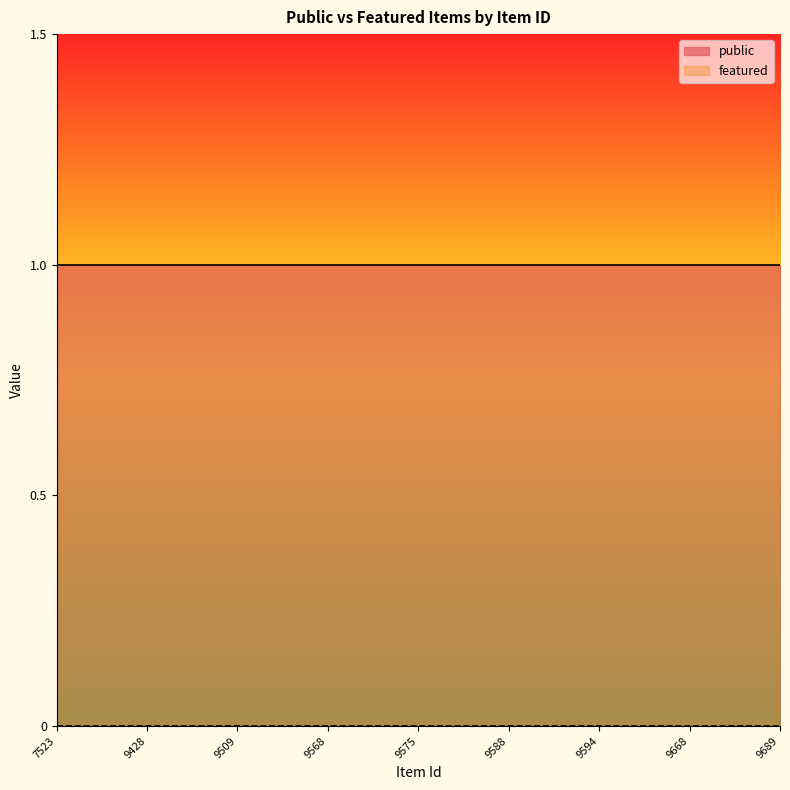

What are all the series names shown in the legend?

public, featured